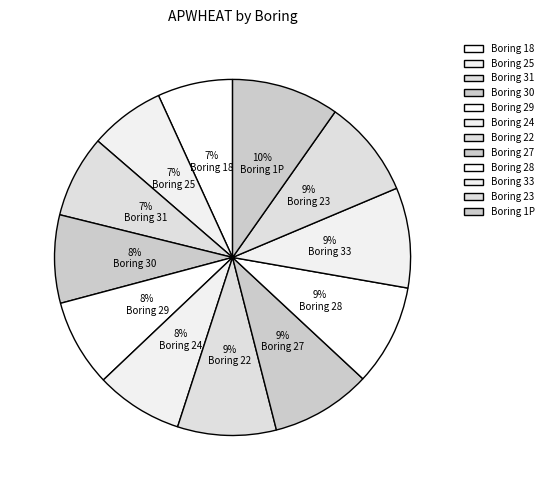

How many slices are in this pie chart?

12